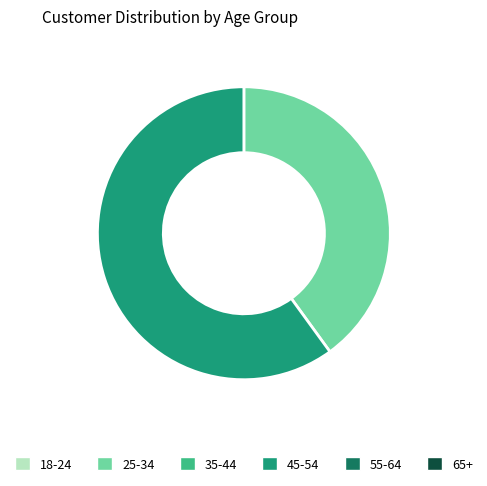

Is there any slice that represents more than half of the pie?

Yes